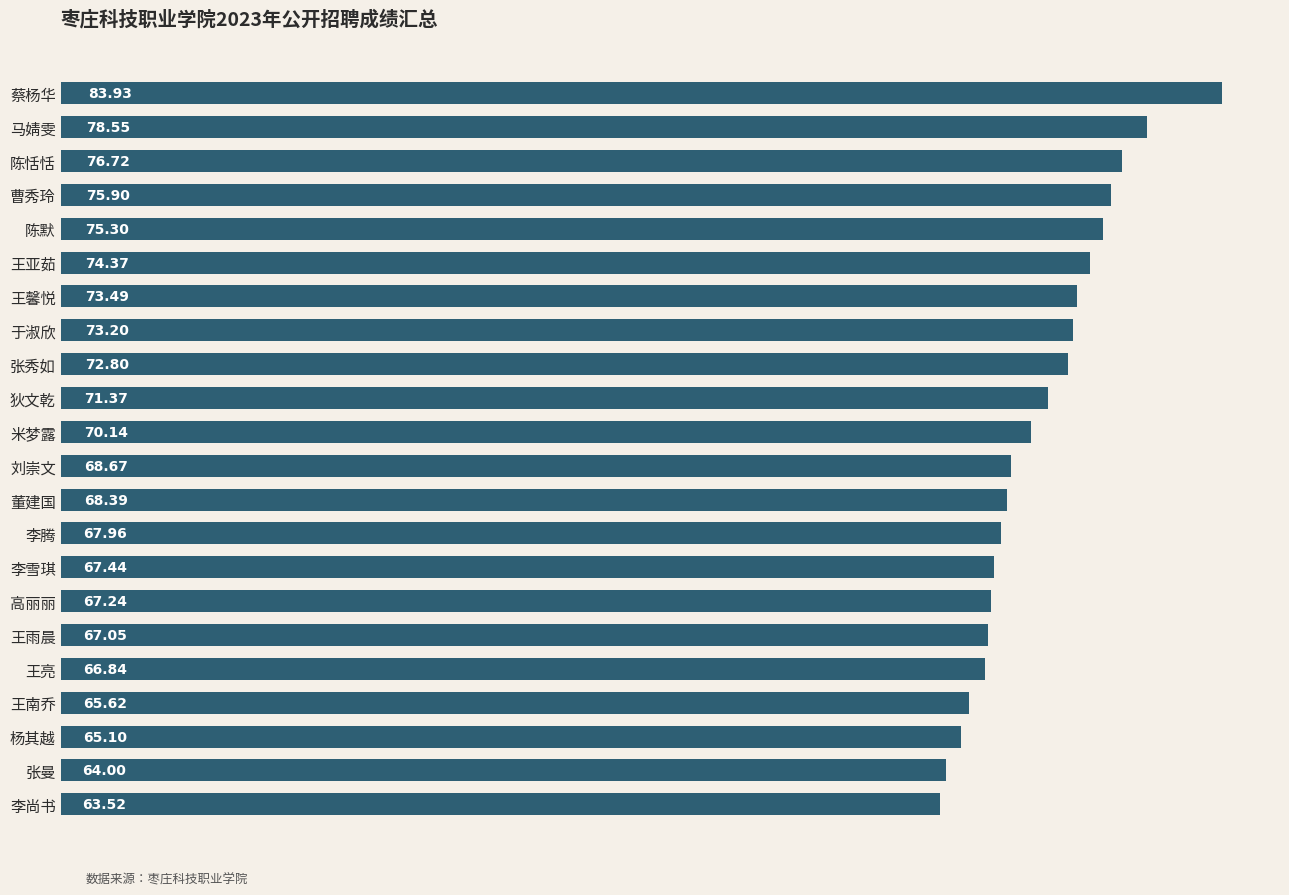

Are the bars grouped side by side (vs. stacked)?

No